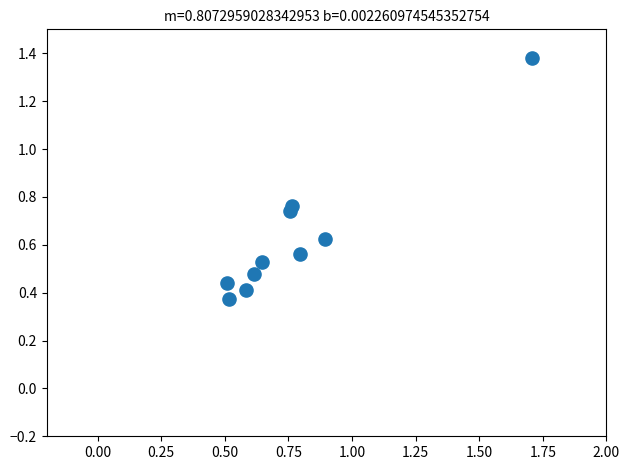

What is the range of X values (max minus min)?

1.2